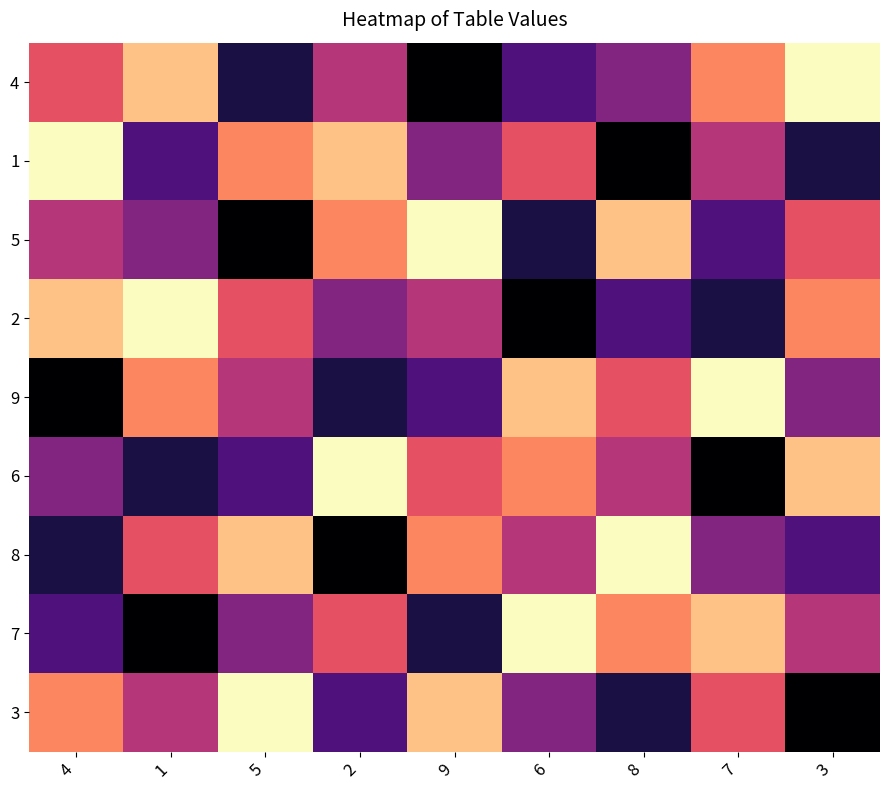

How many distinct data groups are displayed?

9